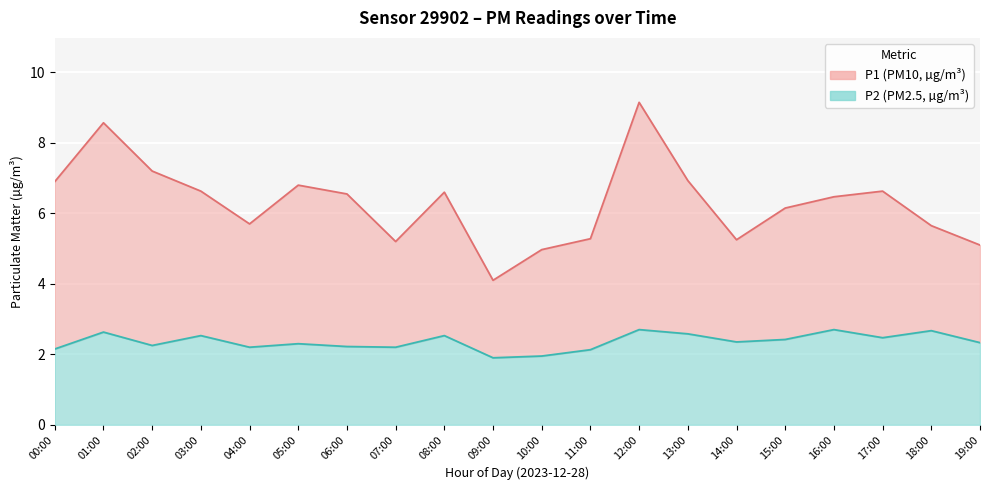

What is the lowest value of the P1 series?

4.1